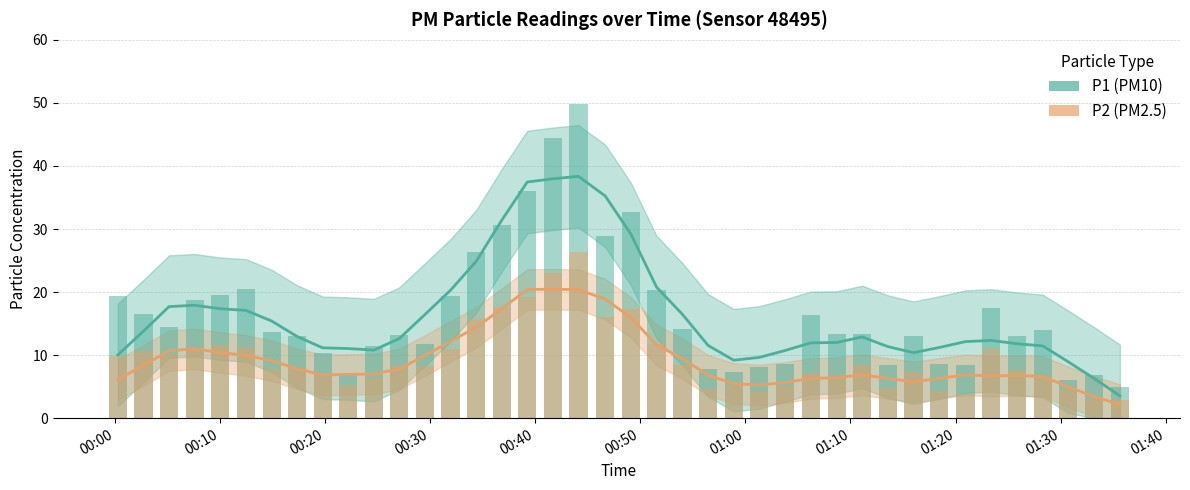

True or false: P2 has a value of 2.3 at 01:10.

False